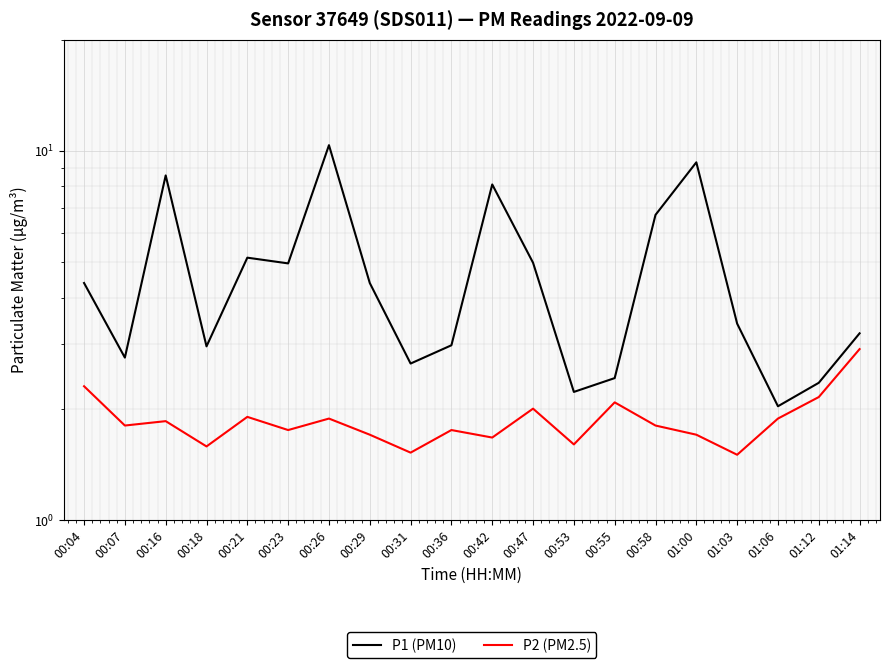

What is the difference between the second highest and second lowest values in the P2 (PM2.5) series?

0.8